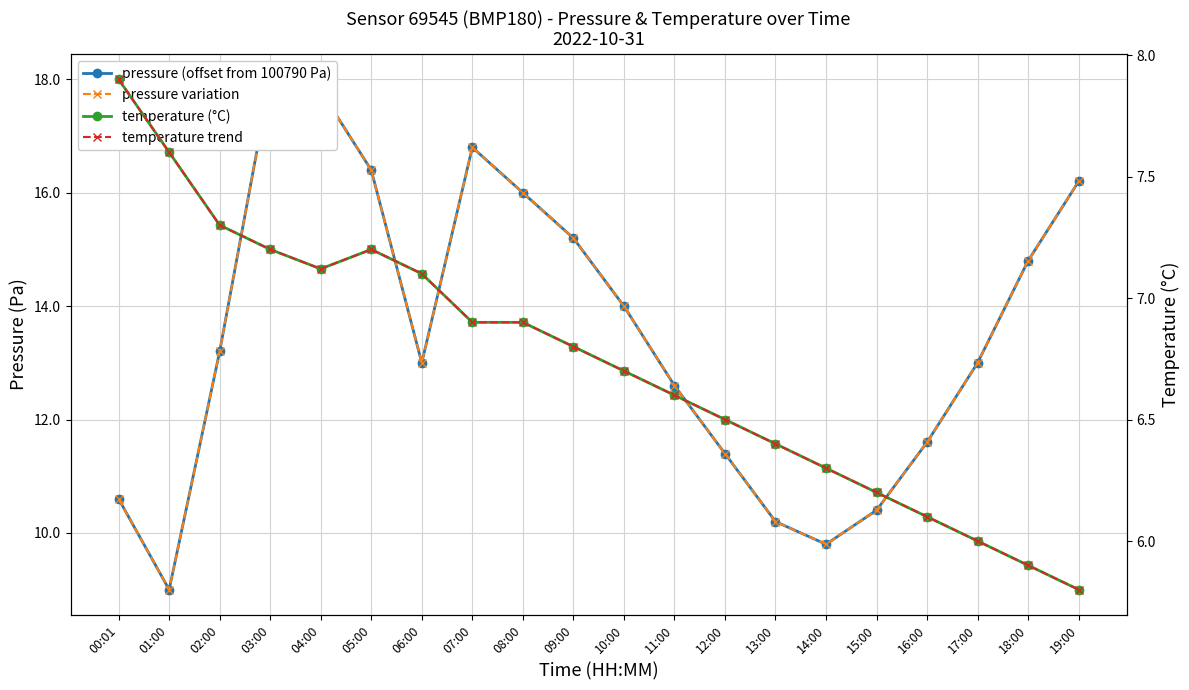

What is the average value of the pressure variation series?

13.5